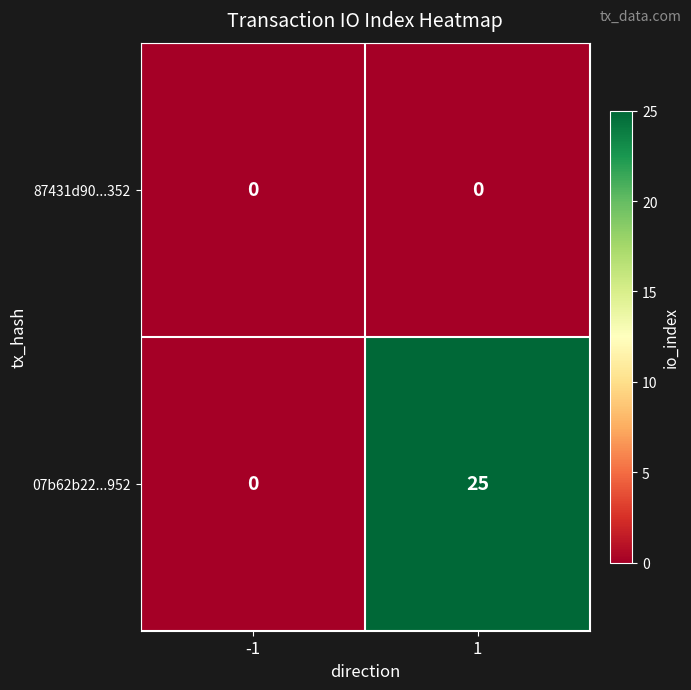

Which series has the largest total across all categories?

07b62b22...952